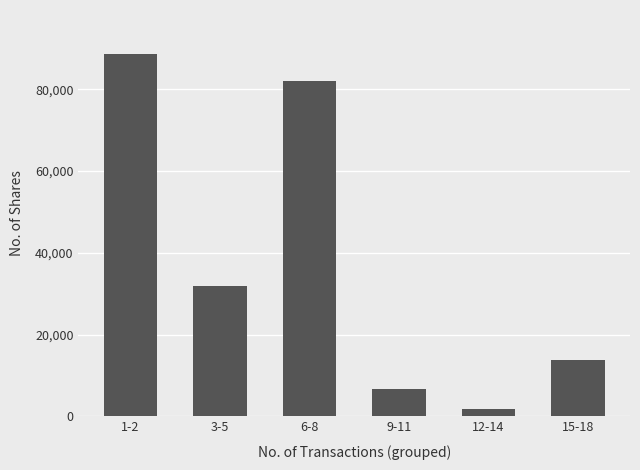

What is the sum of the values at 15-18 and 3-5?

45541